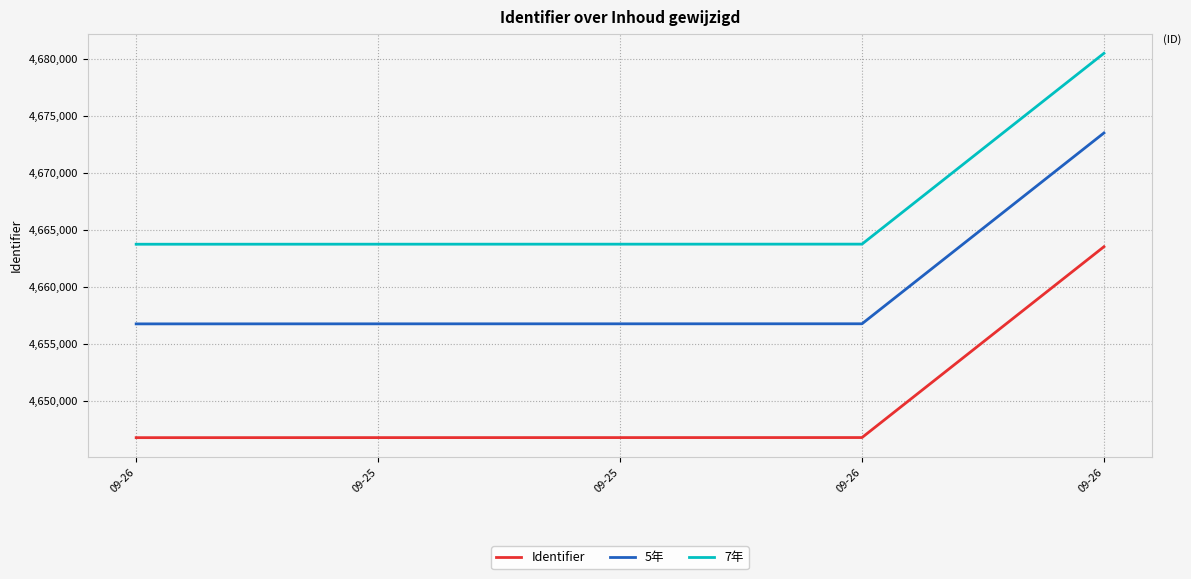

Does the chart display data point markers on the line(s)?

No